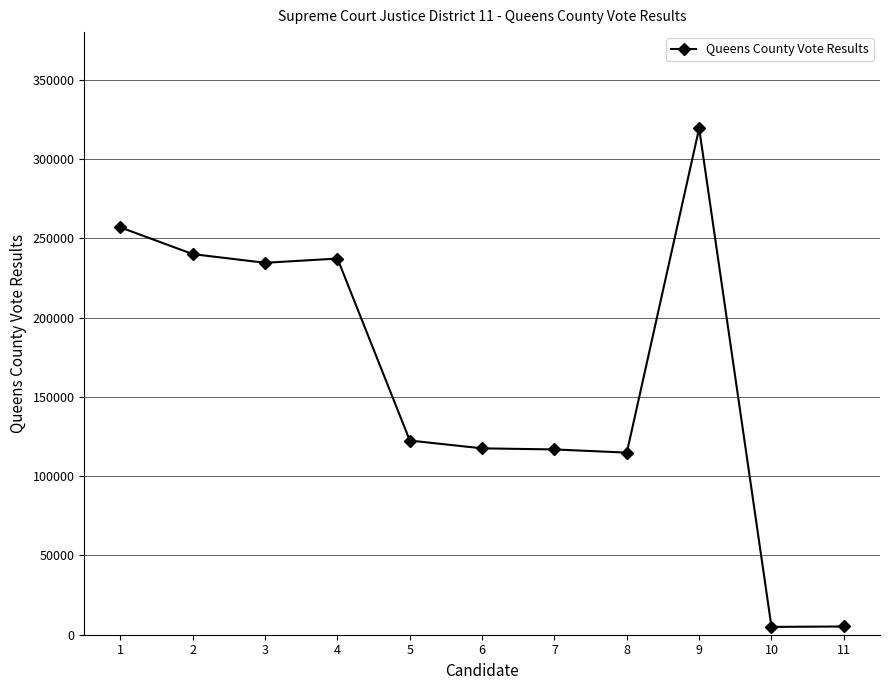

Where is the data nearest to the value 162162?

5